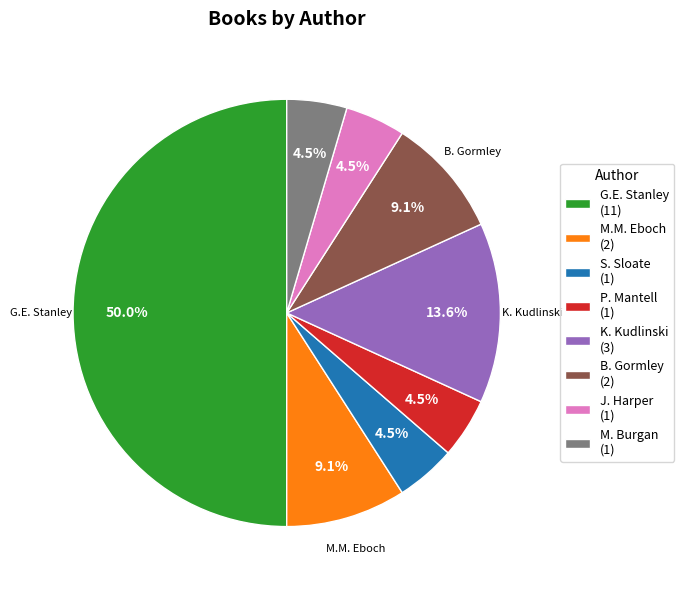

Which slice is the largest?

G.E. Stanley (11)